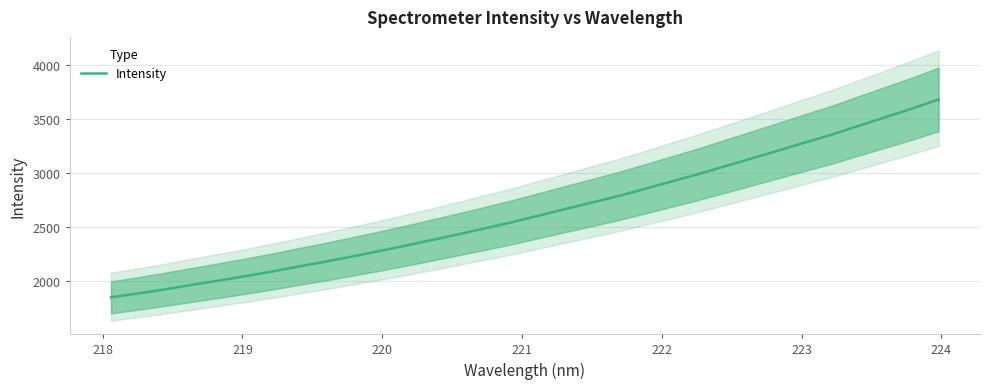

Reading left to right, list all the values displayed in this chart.

1848.9	1884.5	1922.0	1962.7	2002.5	2043.1	2086.2	2132.8	2177.6	2225.1	2274.2	2325.0	2377.9	2432.0	2486.7	2542.9	2603.8	2664.5	2725.0	2785.4	2852.5	2920.7	2988.2	3061.2	3133.8	3206.7	3280.9	3353.3	3434.3	3513.5	3593.8	3678.8